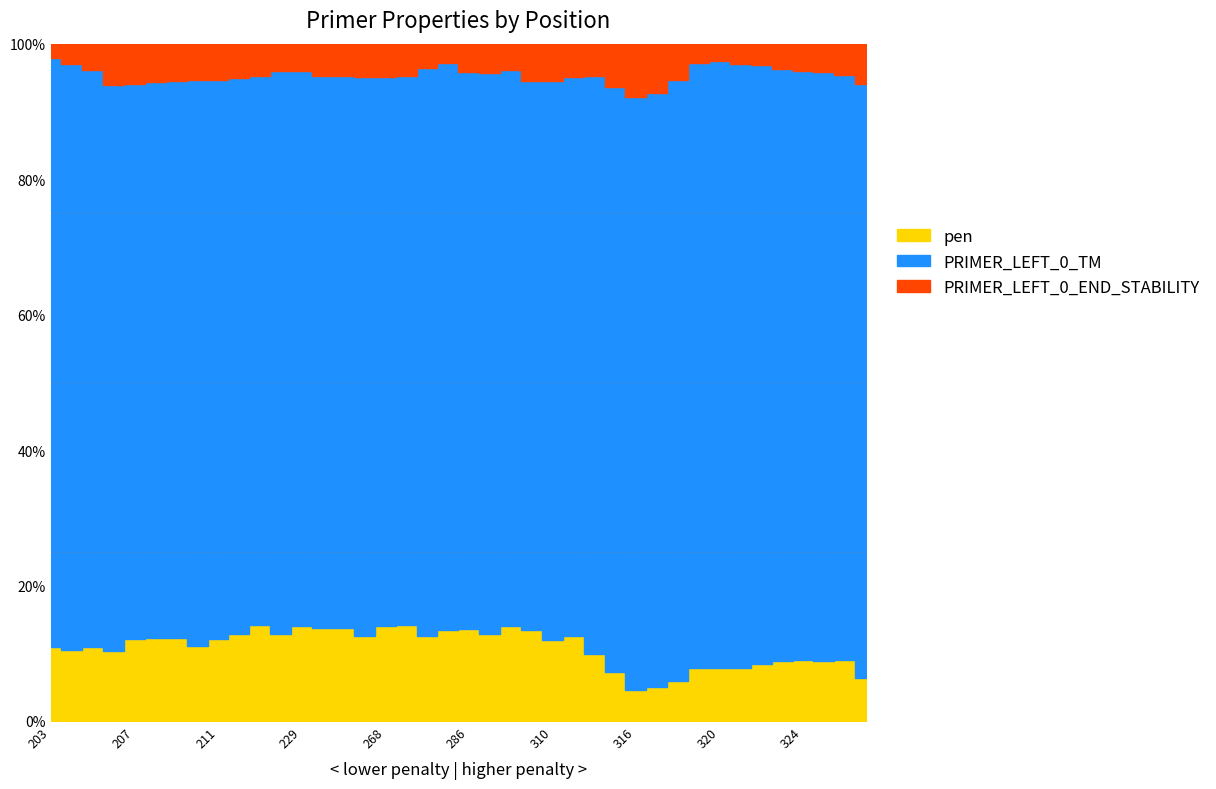

Does the chart have visible grid lines?

No